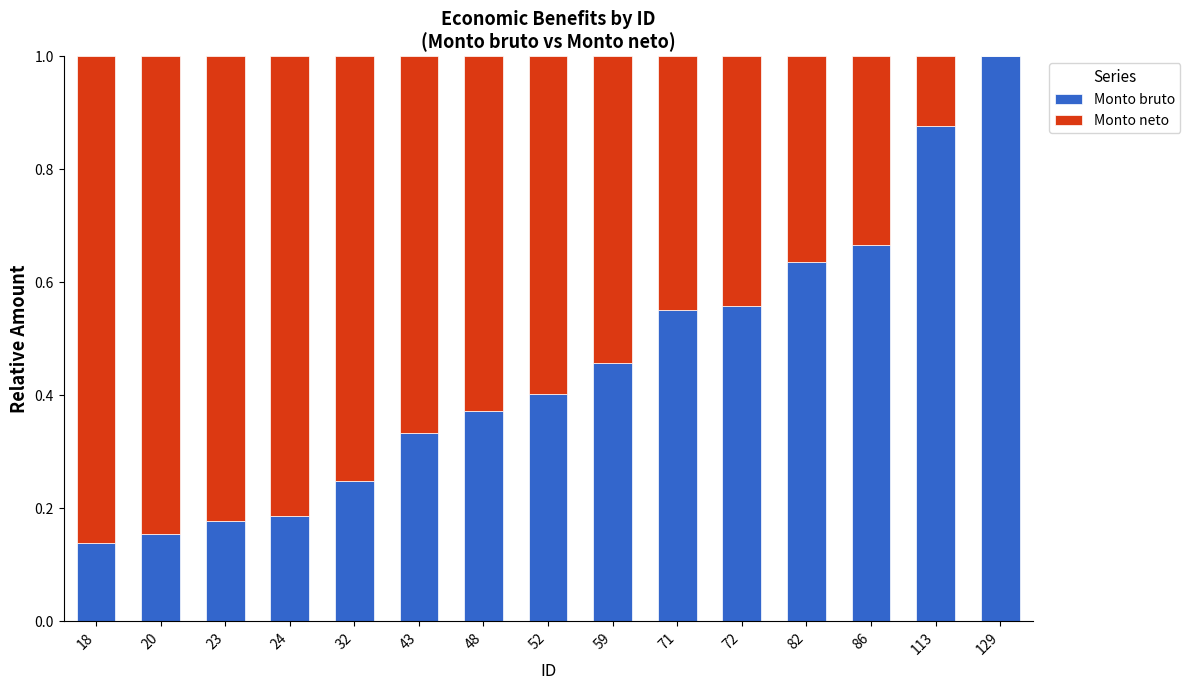

What is the total value across all series at 86?

1.0